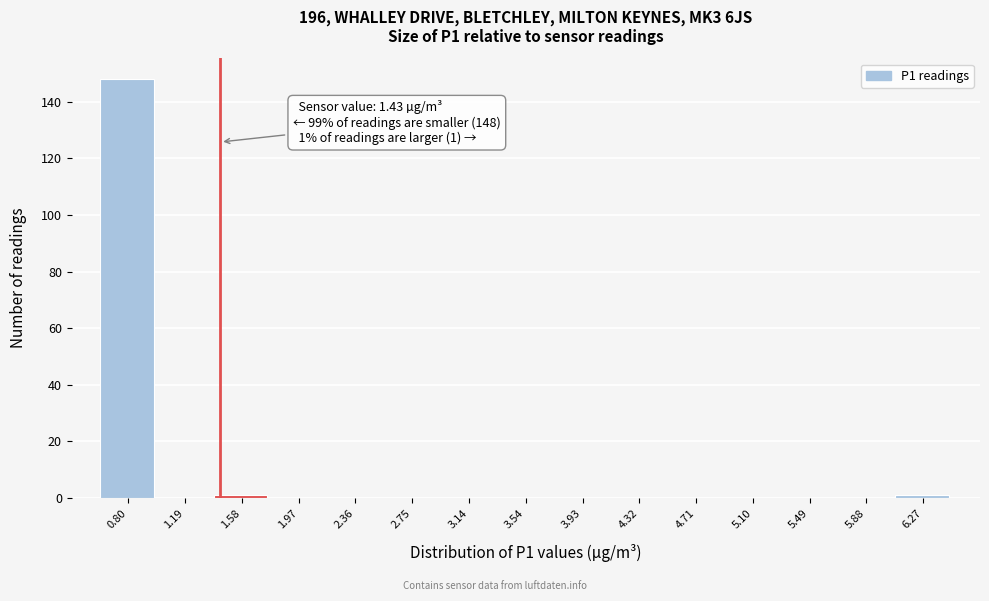

Which range on the x-axis has the tallest bar?

0.60 to 1.00